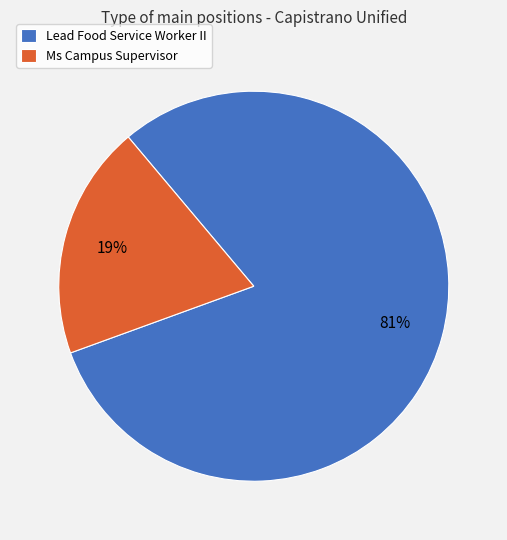

To the nearest percent, what is the average slice percentage?

50%